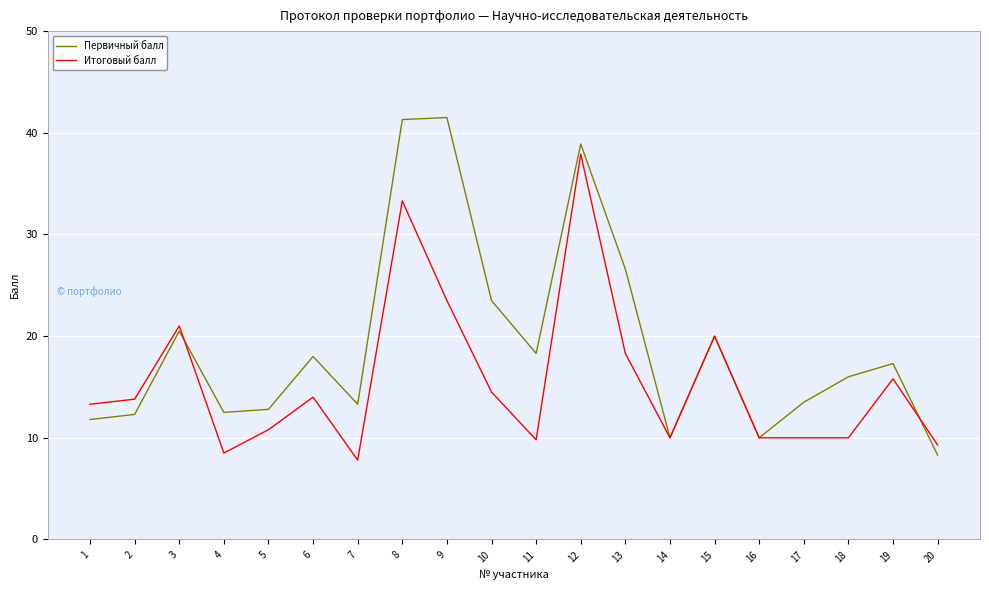

True or false: Первичный балл and Итоговый балл cross at least once.

True